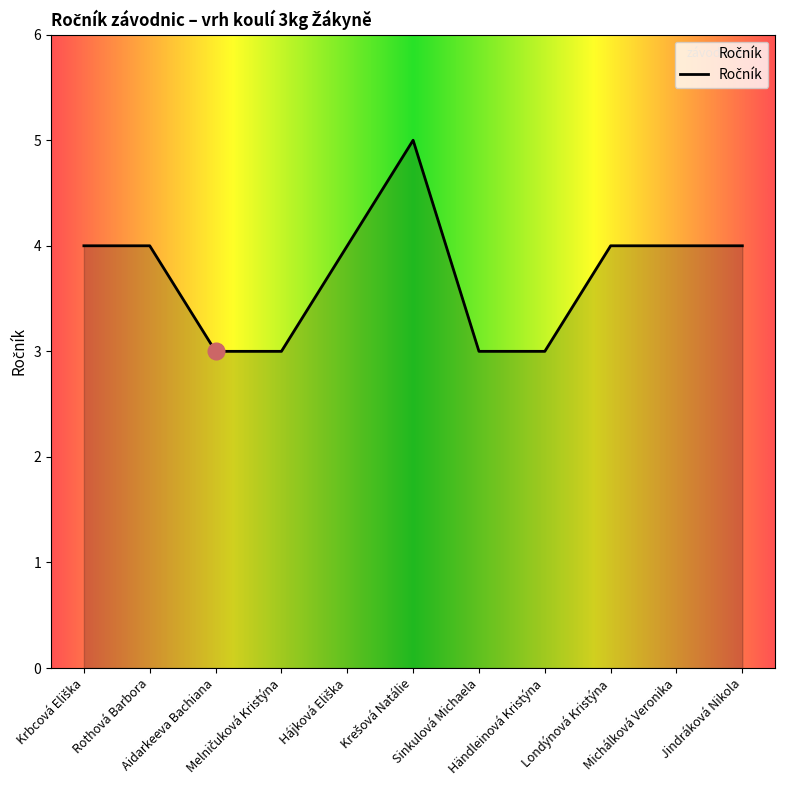

Does the chart have visible grid lines?

No